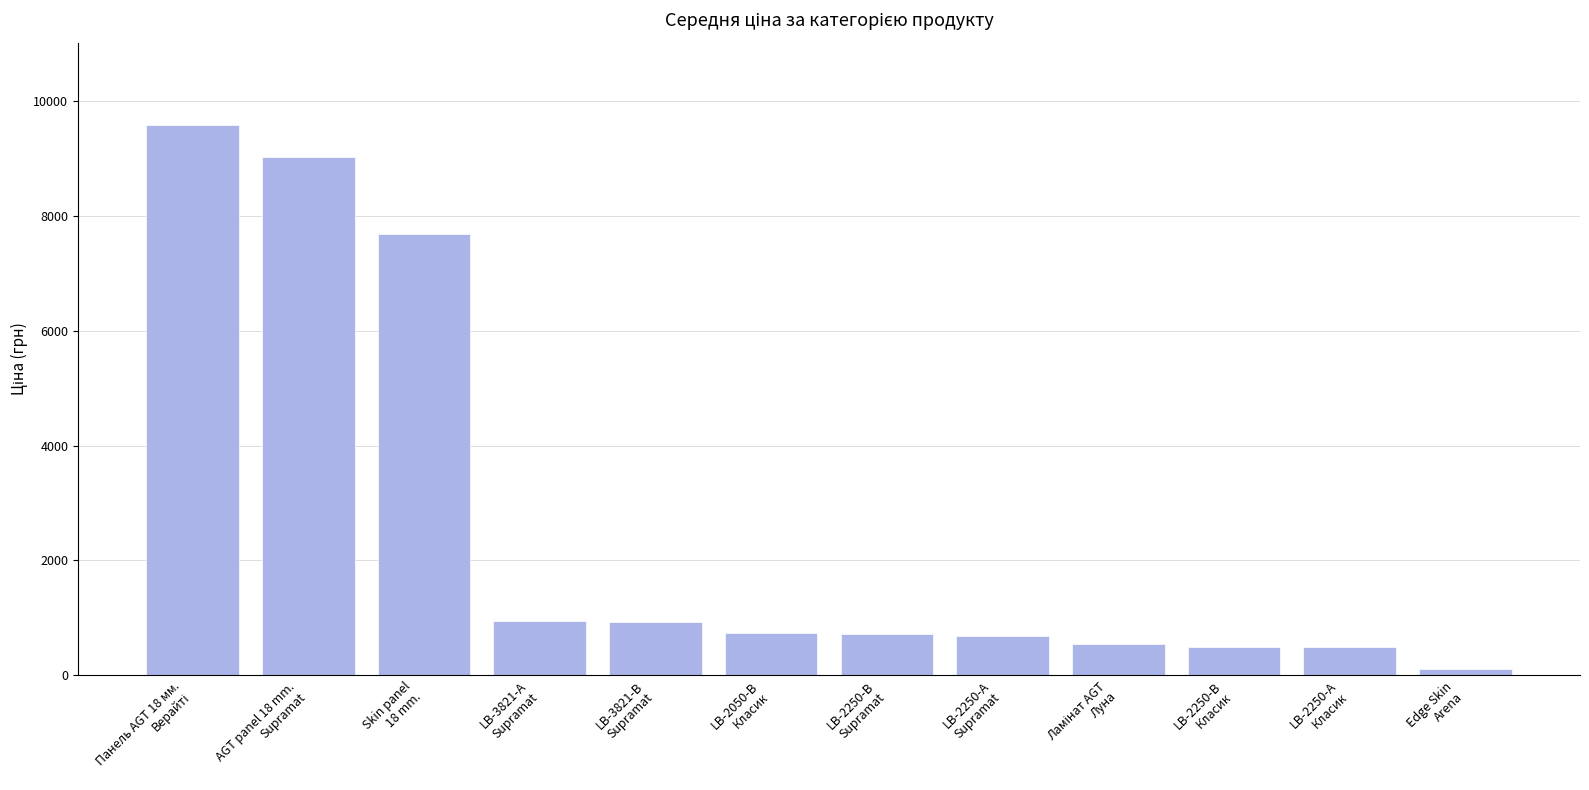

What is the difference between the maximum and second lowest values?

9094.6